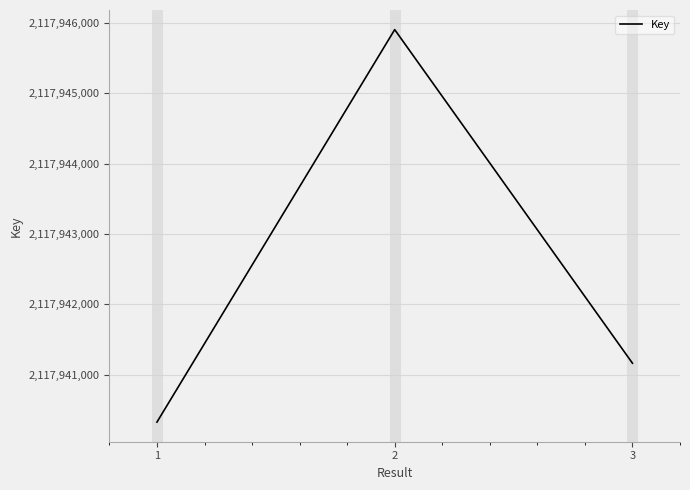

What is the ratio of the value at 2 to the value at 1?

1.0